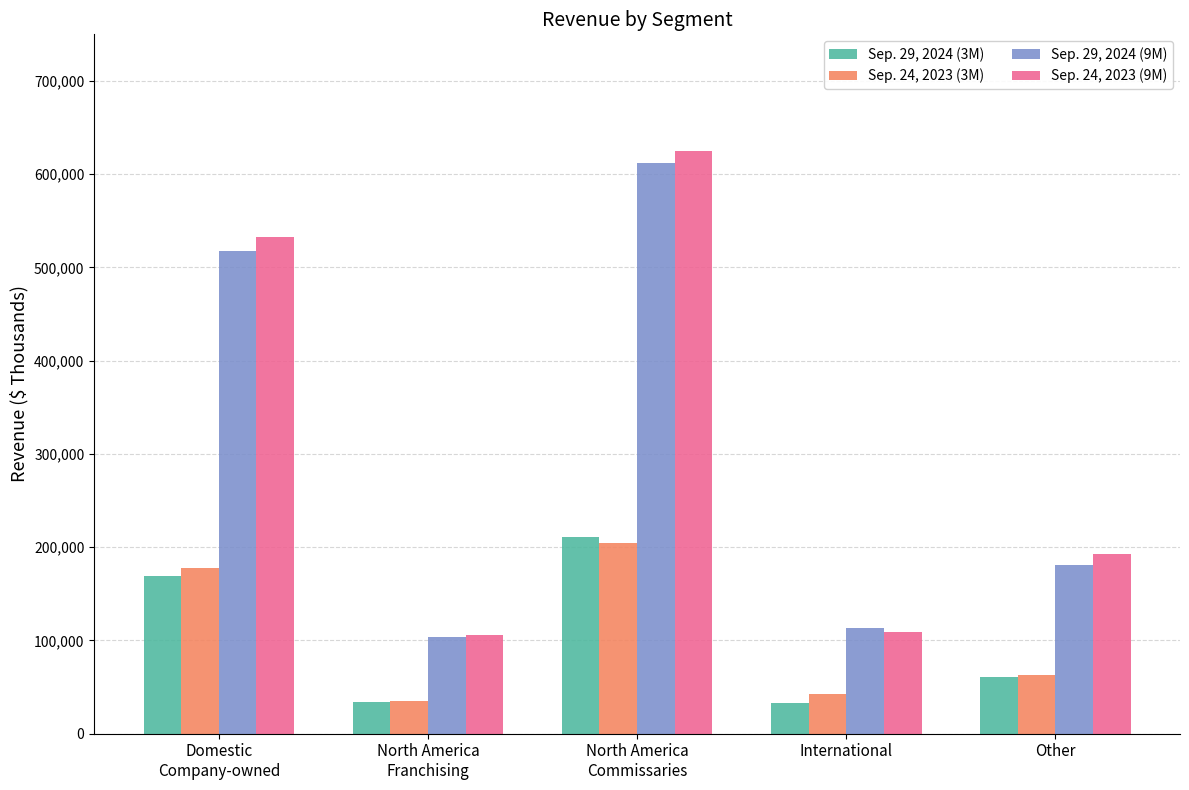

True or false: Sep. 24, 2023 (9M) has a value of 624433 at North America
Commissaries.

True